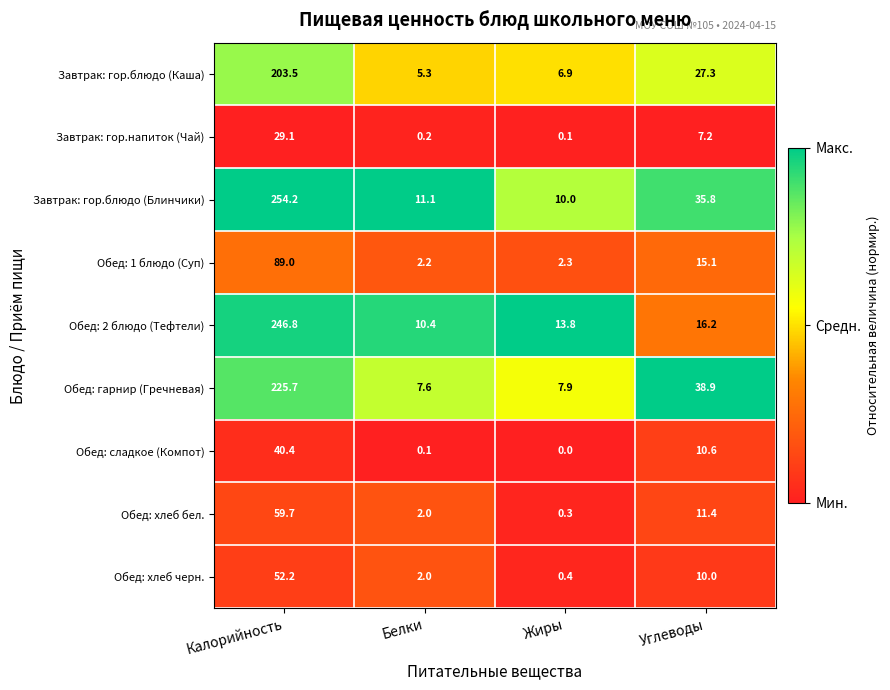

Which category has the highest value across all series?

Калорийность